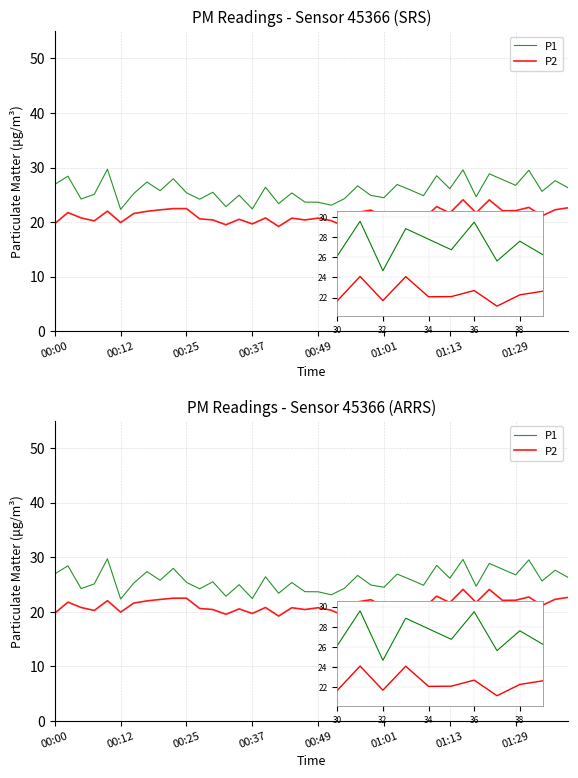

Between 00:49 and 31, which series saw the biggest shift?

P2